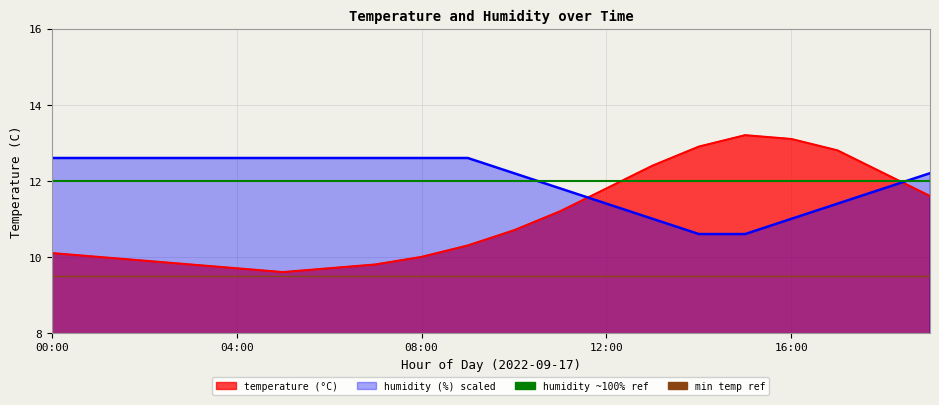

Is the value of min temperature at 04:00 greater than the value of humidity 100% level at 00:00?

No